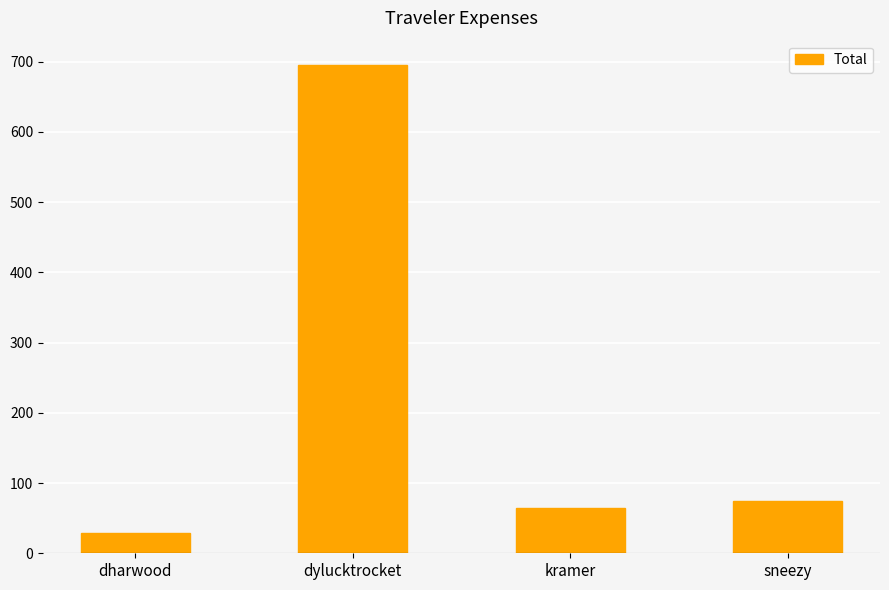

Which has a higher value, dylucktrocket or dharwood?

dylucktrocket